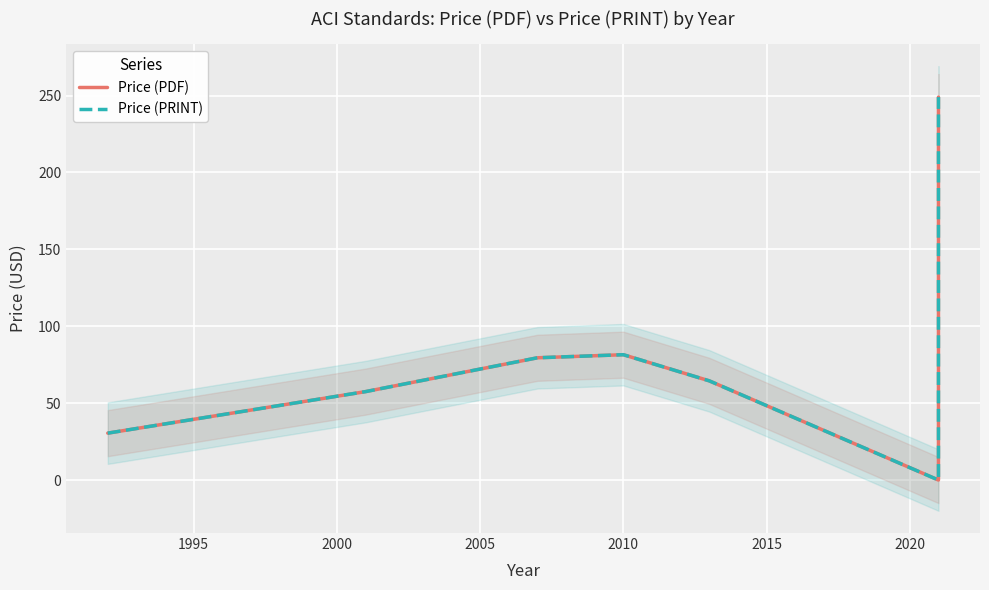

Is it true that Price (PDF) equals 48.2 at 2000?

False